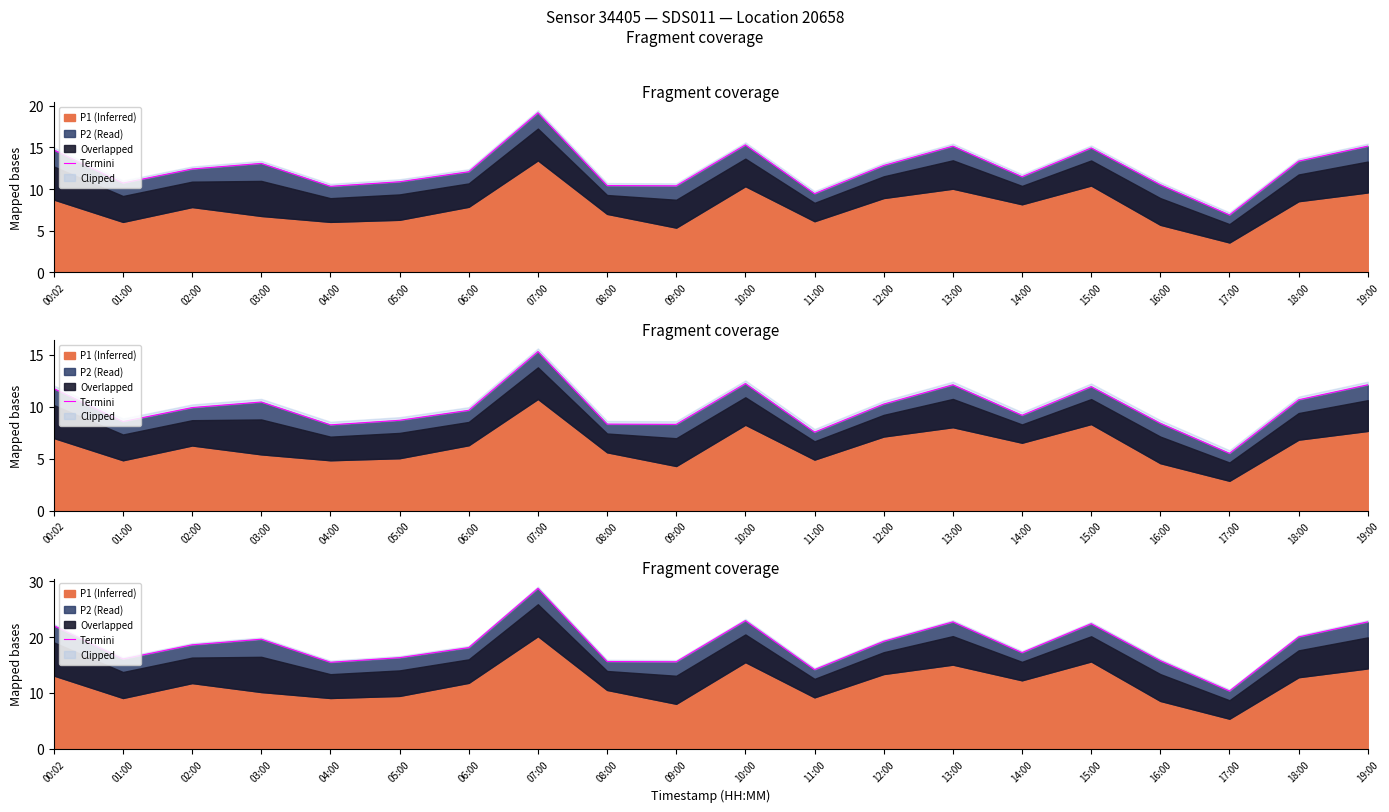

Rank the categories by value from highest to lowest.

07:00, 10:00, 13:00, 19:00, 15:00, 00:02, 18:00, 03:00, 12:00, 02:00, 06:00, 14:00, 05:00, 01:00, 16:00, 08:00, 09:00, 04:00, 11:00, 17:00